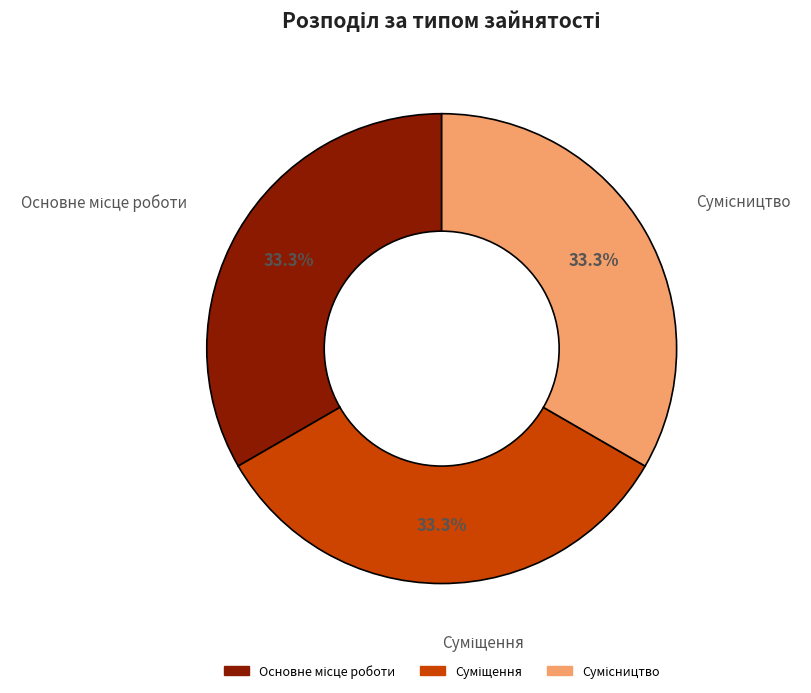

Is there a majority slice in this chart?

No